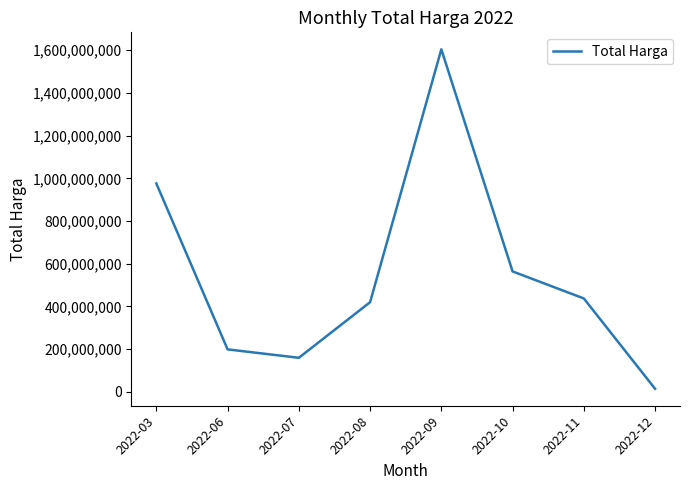

What is the difference between the second highest and minimum values?

961080025